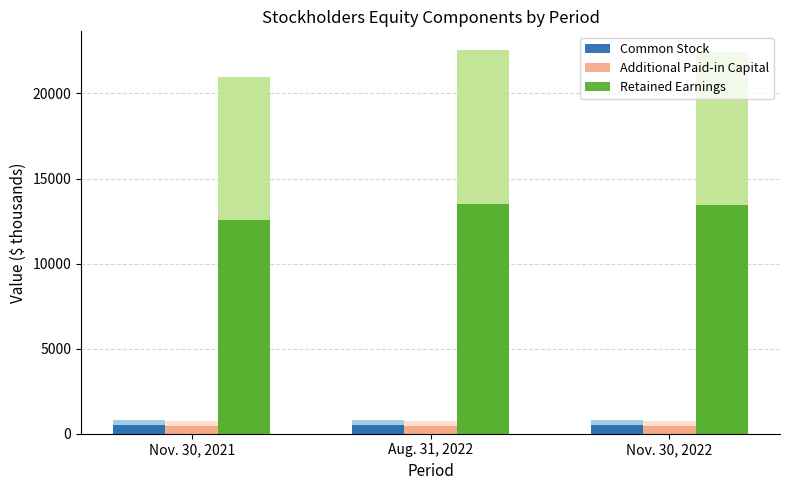

Which category has the highest value in the Common Stock series?

Nov. 30, 2022